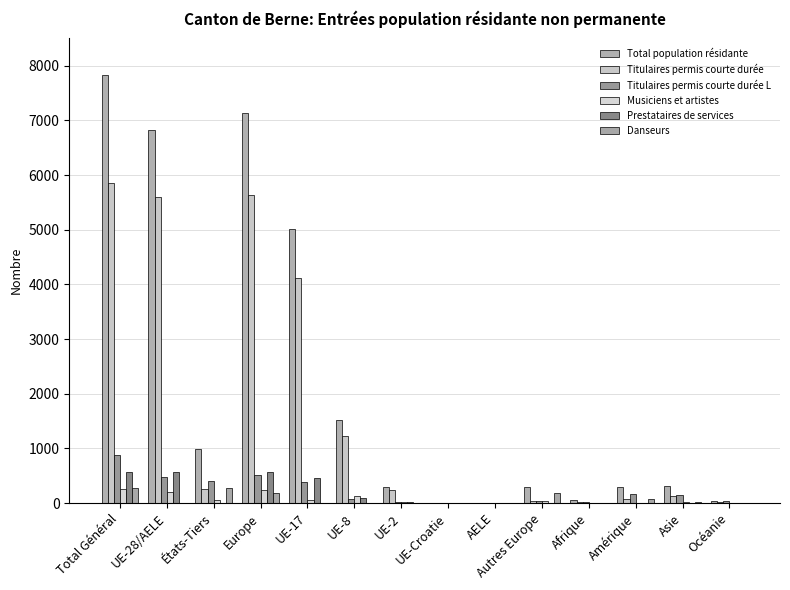

How many distinct data groups are displayed?

6